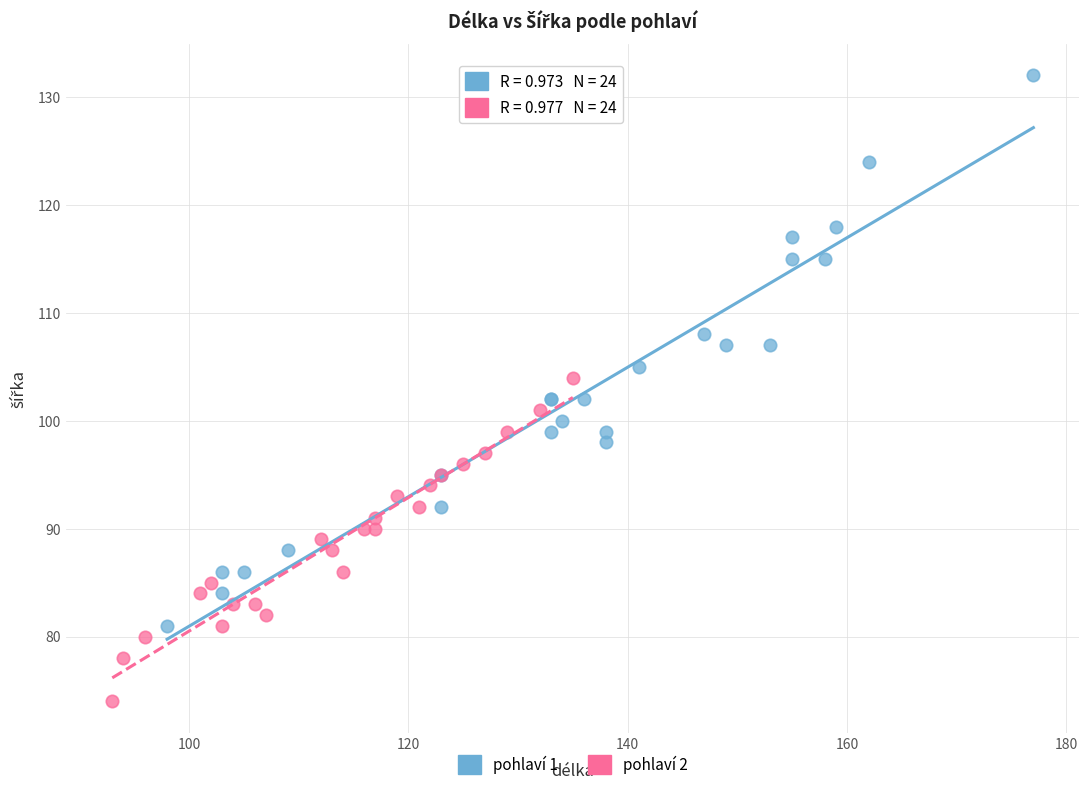

Which series has the widest spread of Y values?

pohlaví 1